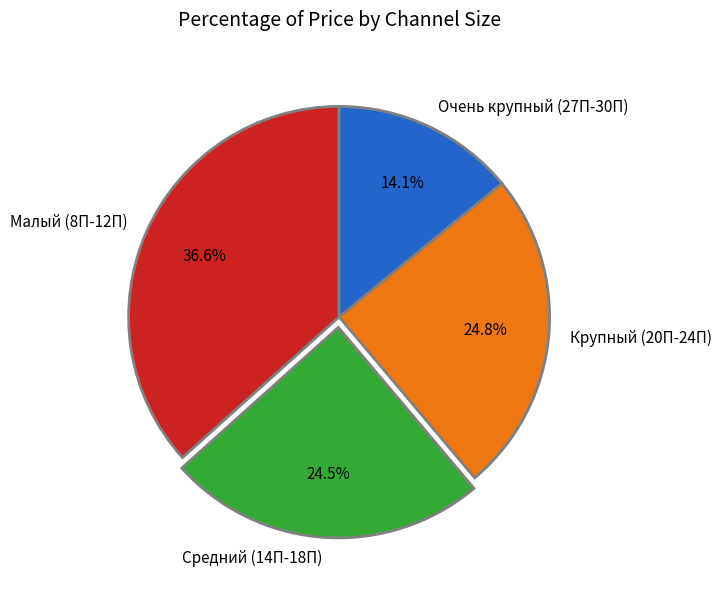

Which category has the biggest portion of the pie?

Малый (8П-12П)